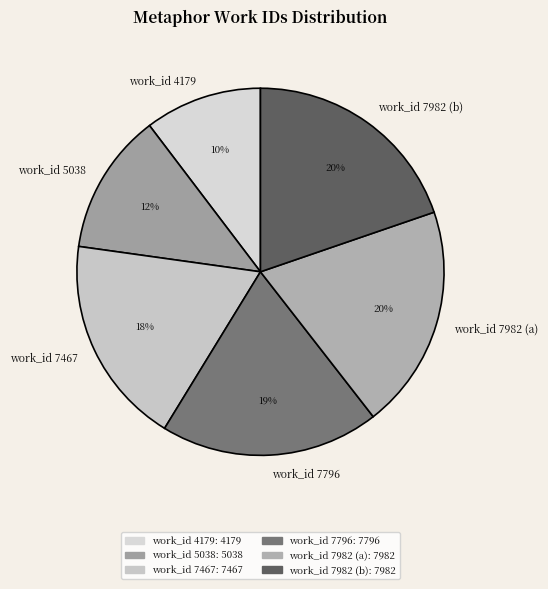

To the nearest percent, what is the difference between the work_id 7467 and work_id 5038 slice percentages?

6%